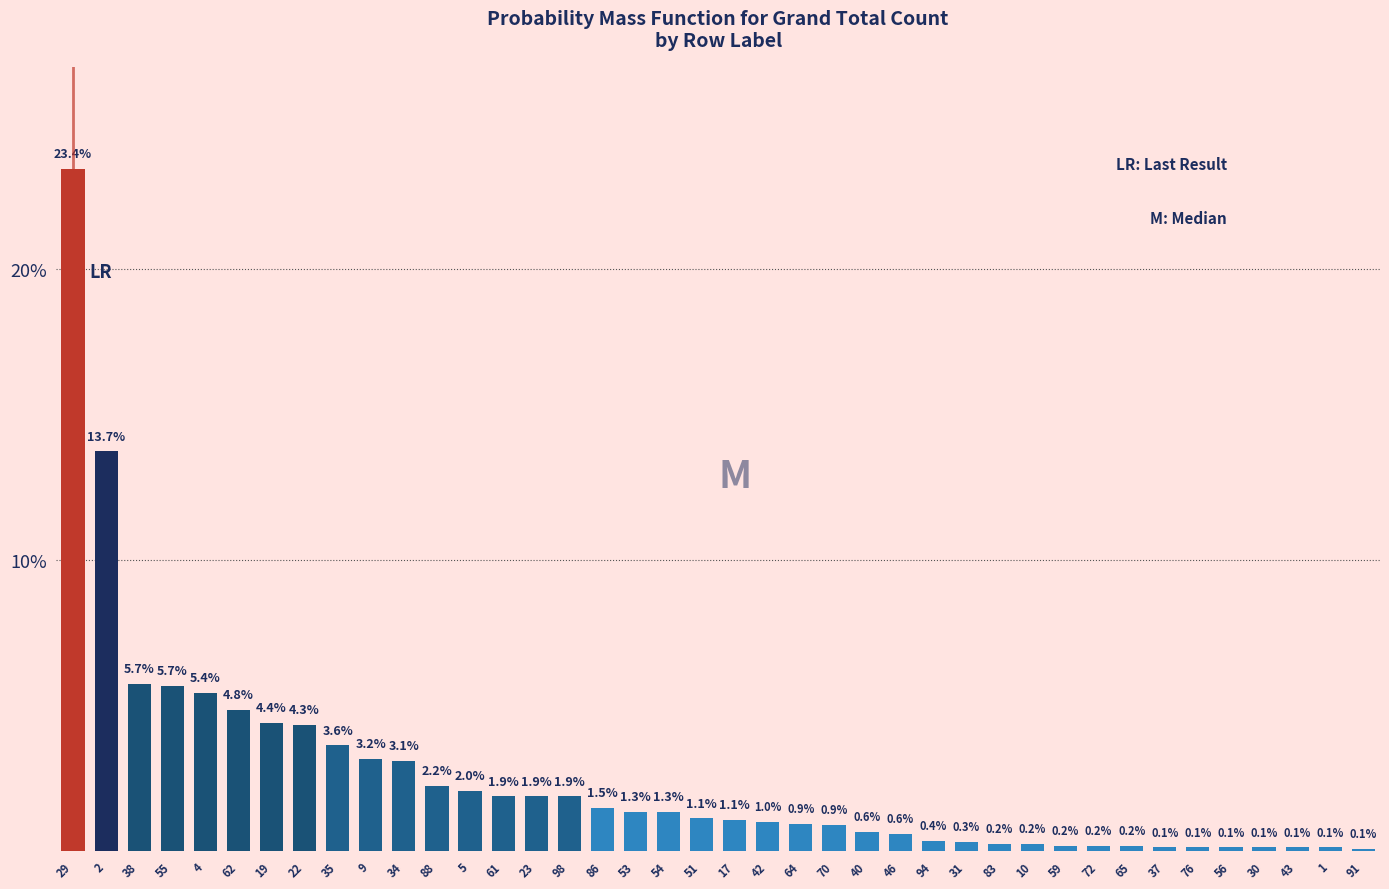

Reading left to right, what are all the values shown in this chart?

29=23.4	2=13.7	38=5.7	55=5.7	4=5.4	62=4.8	19=4.4	22=4.3	35=3.6	9=3.2	34=3.1	88=2.2	5=2.0	61=1.9	23=1.9	98=1.9	86=1.5	53=1.3	54=1.3	51=1.1	17=1.1	42=1.0	64=0.9	70=0.9	40=0.6	46=0.6	94=0.4	31=0.3	83=0.2	10=0.2	59=0.2	72=0.2	65=0.2	37=0.1	76=0.1	56=0.1	30=0.1	43=0.1	1=0.1	91=0.1